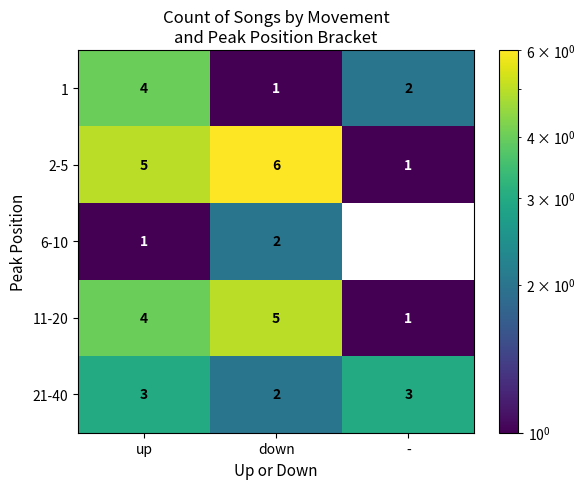

What is the greatest value displayed?

6